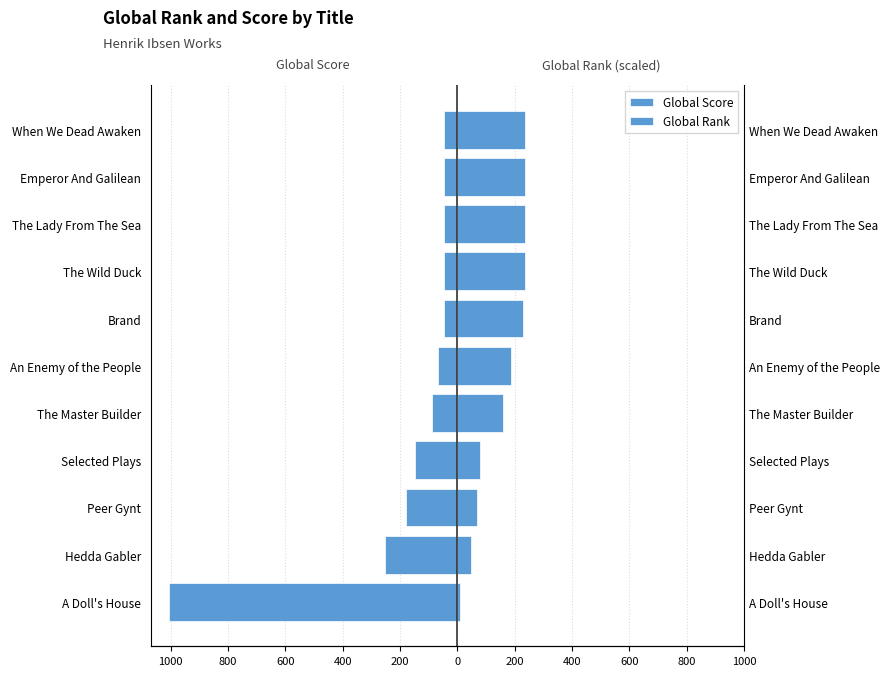

How many distinct data groups are displayed?

2